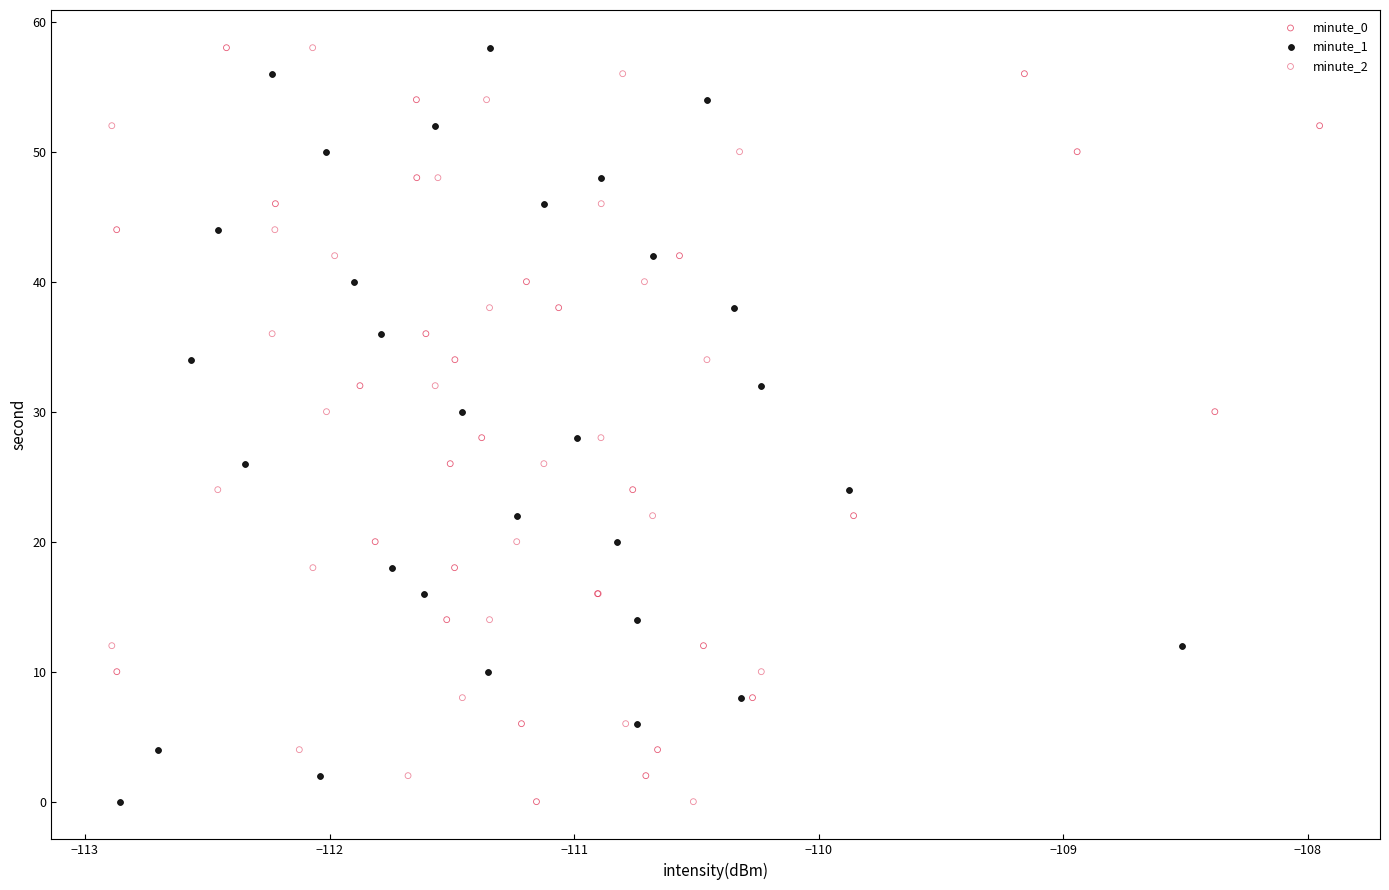

What are all the series names shown in the legend?

minute_0, minute_1, minute_2